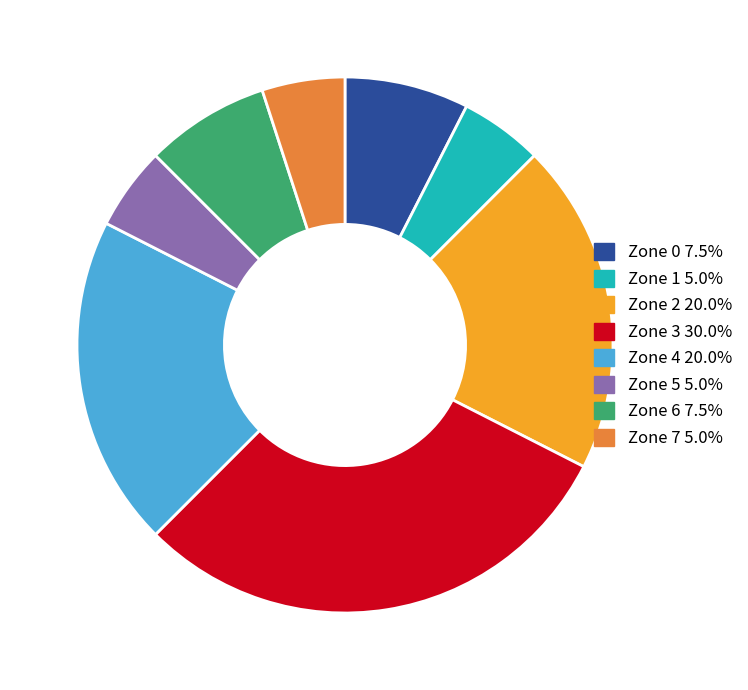

Count the number of slices in the pie.

8